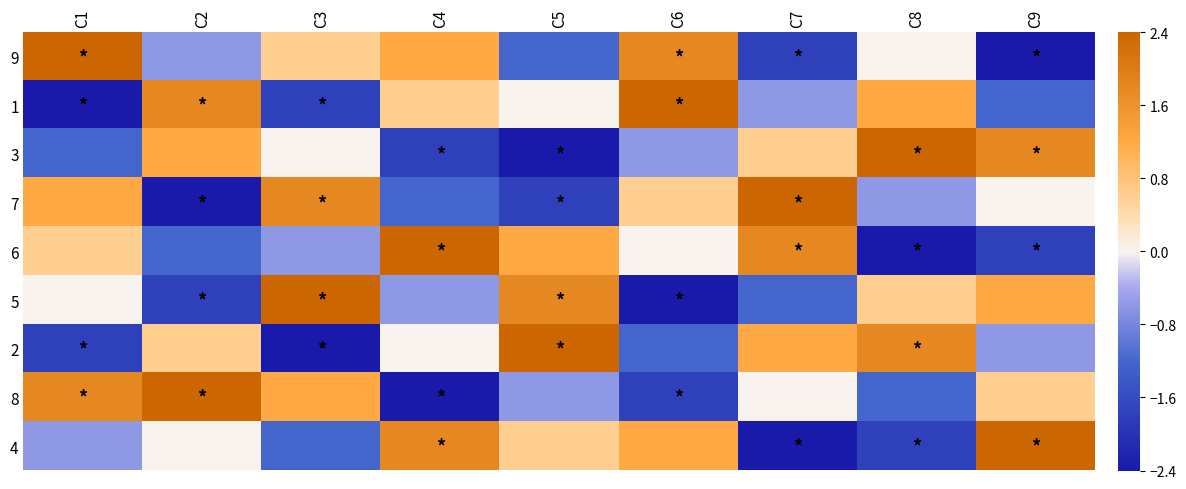

Which category has the highest value across all series?

C1